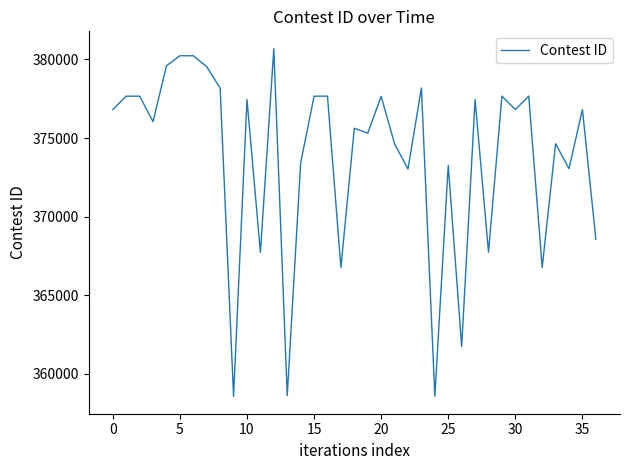

What is the difference between the maximum and minimum values?

22131